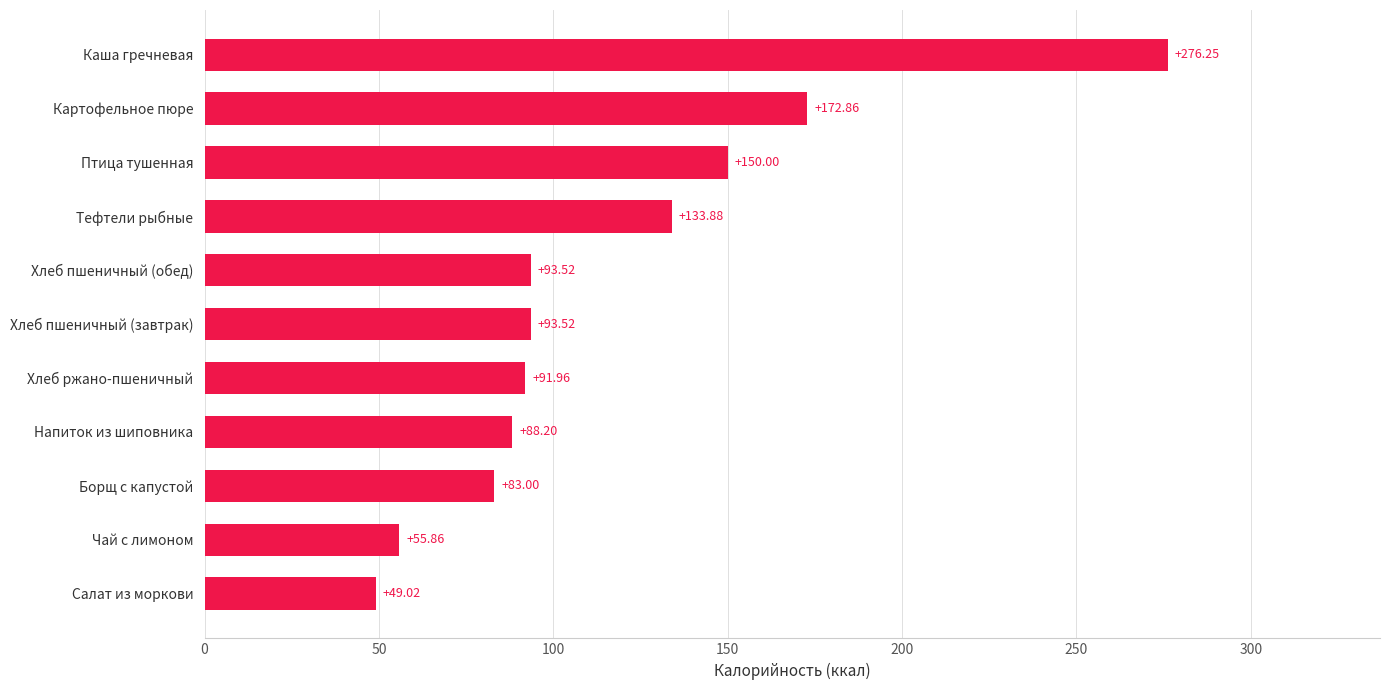

At which category does the chart reach its minimum across all series?

Салат из моркови